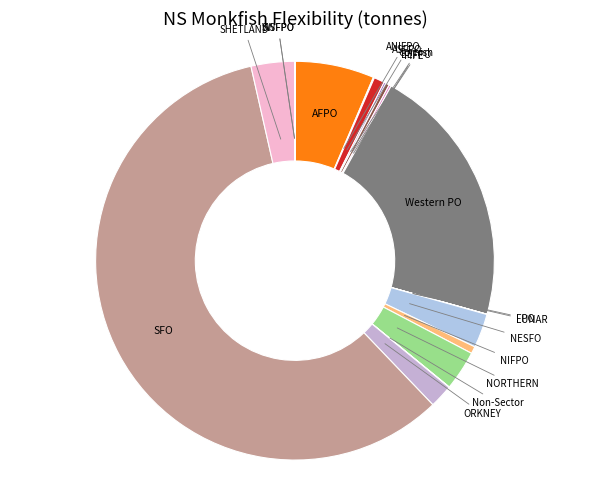

What is the largest slice in the pie chart?

SFO